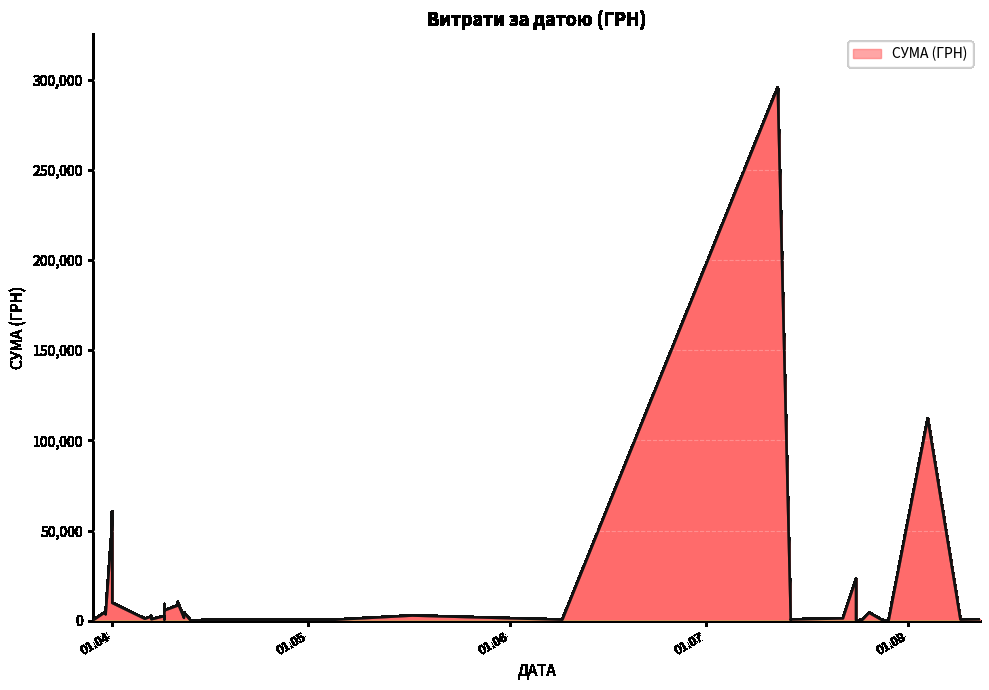

True or false: the data shows 23228.0 at 24.07.2016.

True